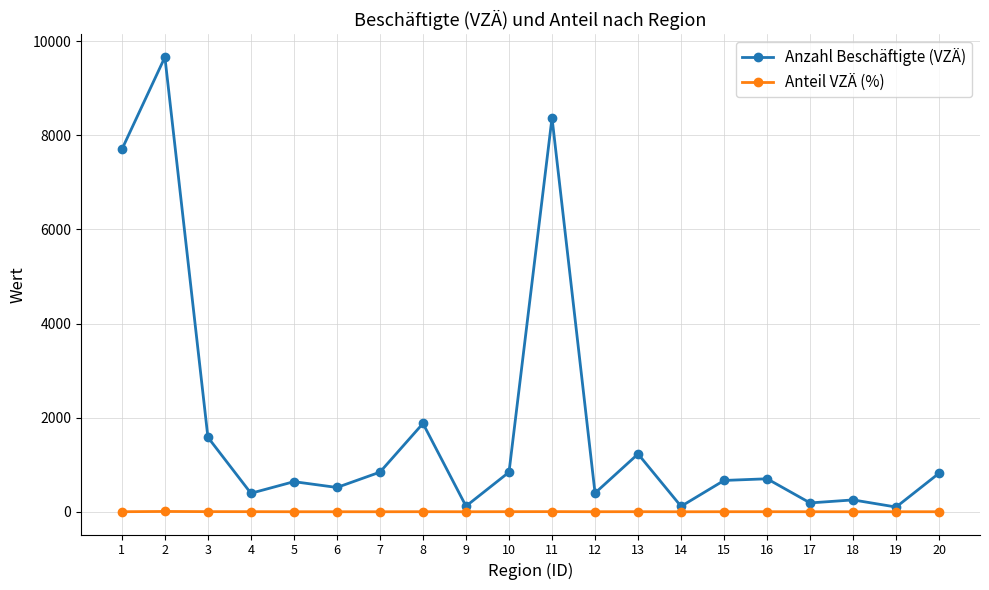

Is it true that Anzahl Beschäftigte (VZÄ) equals 640.9 at 5?

True